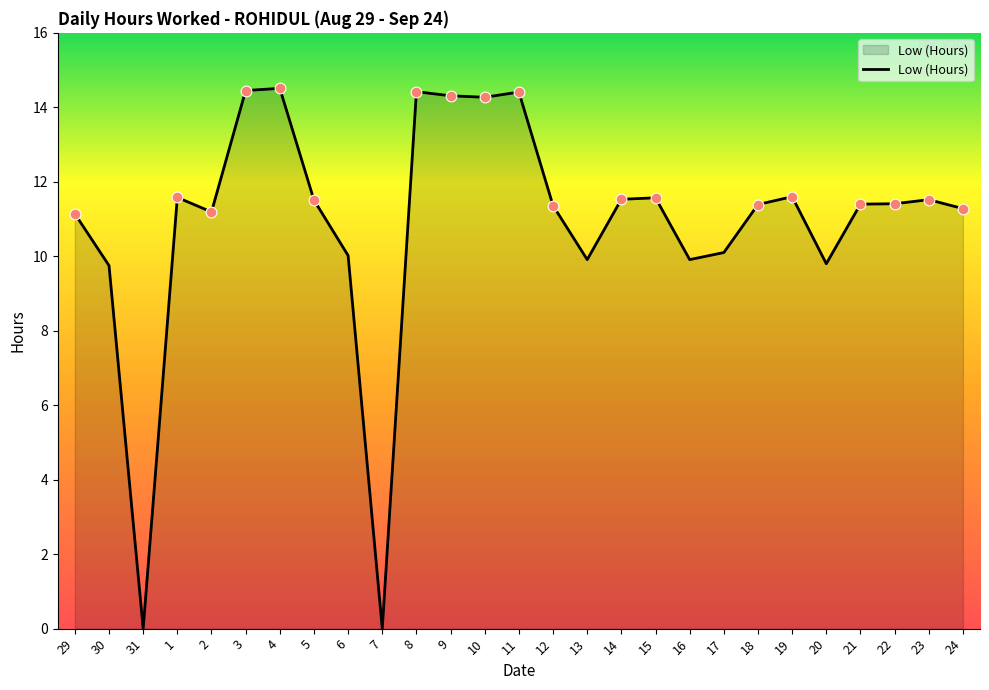

What is the change in value from 31 to 1?

+11.6